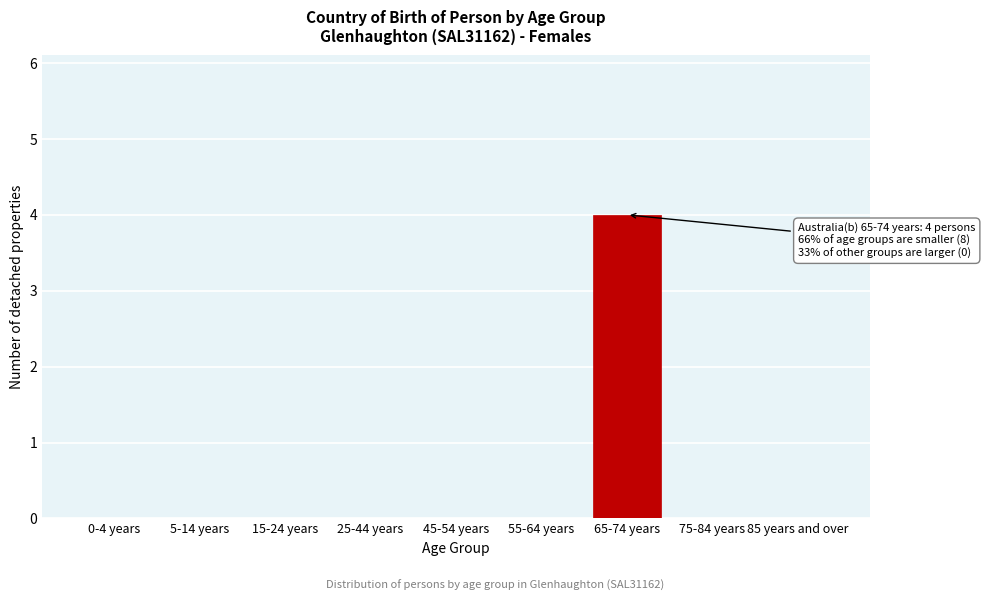

Reading left to right, extract all data points from this chart.

0-4 years=0	5-14 years=0	15-24 years=0	25-44 years=0	45-54 years=0	55-64 years=0	65-74 years=4	75-84 years=0	85 years and over=0